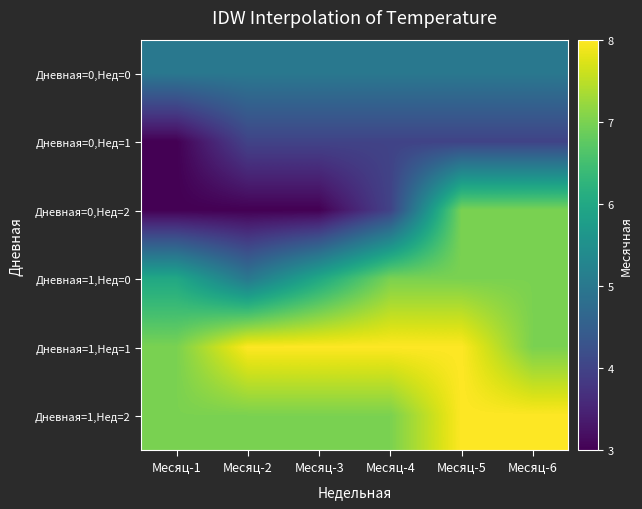

Rank the series by their maximum value, from lowest to highest.

Дневная=0,Нед=1, Дневная=0,Нед=0, Дневная=0,Нед=2, Дневная=1,Нед=0, Дневная=1,Нед=1, Дневная=1,Нед=2